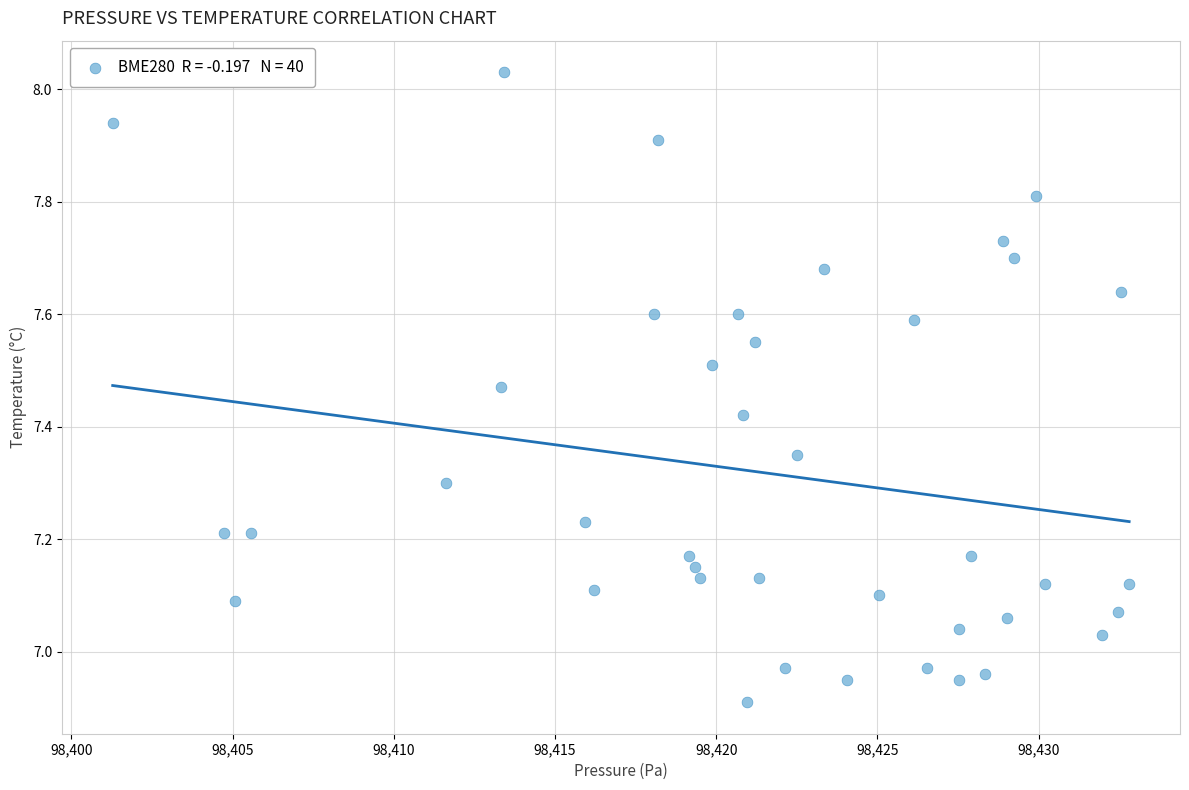

What is the range of X values (max minus min)?

31.5